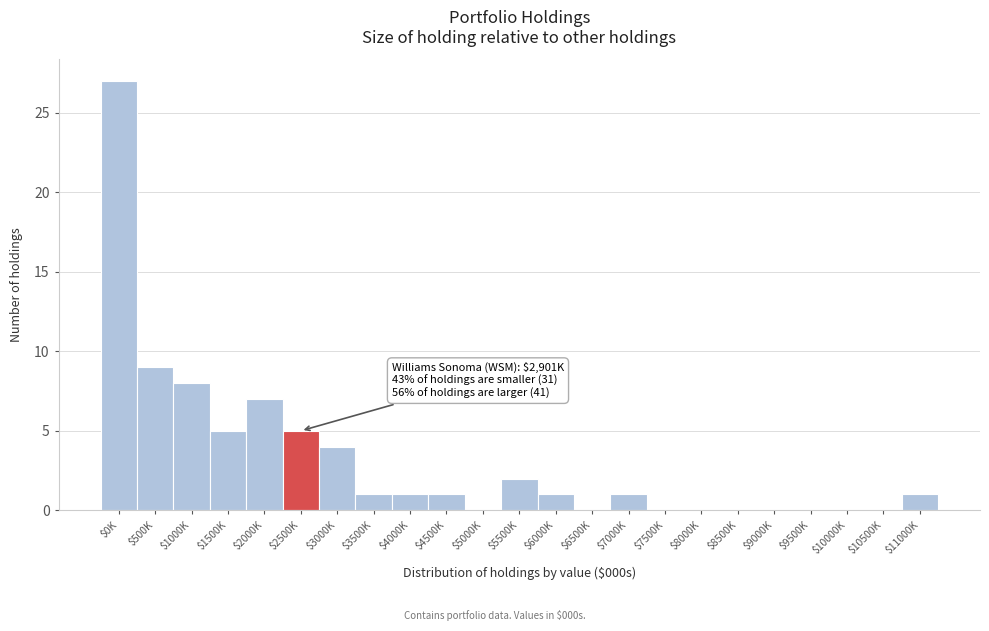

True or false: the data shows 18 at $7500K.

False